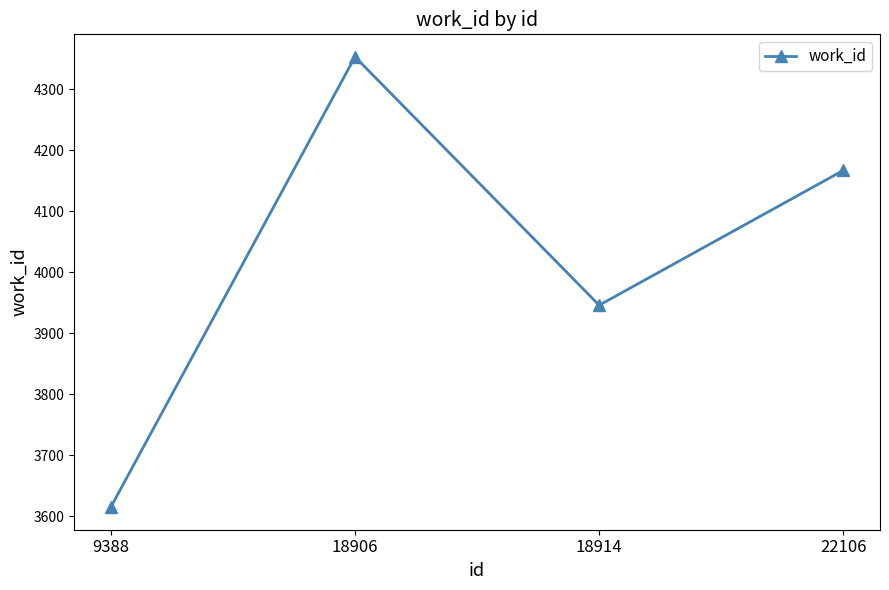

Reading left to right, transcribe all the data shown in this chart.

3615	4353	3946	4167